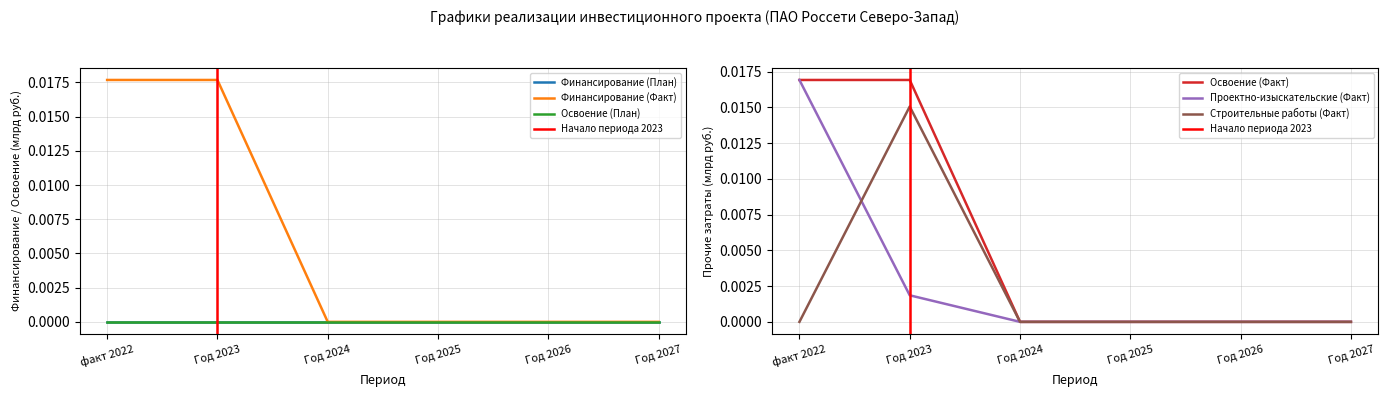

Is the value of Проектно-изыскательские (Факт) at факт 2022 greater than the value of Освоение (Факт) at Год 2026?

Yes